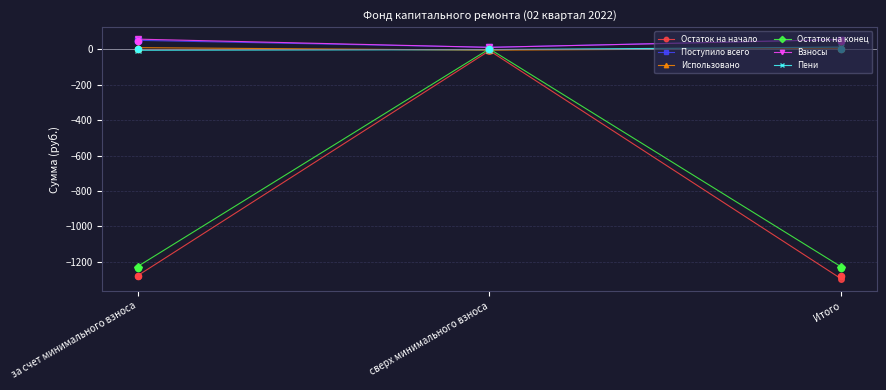

What are all the series names shown in the legend?

Остаток на начало, Поступило всего, Использовано, Остаток на конец, Взносы, Пени